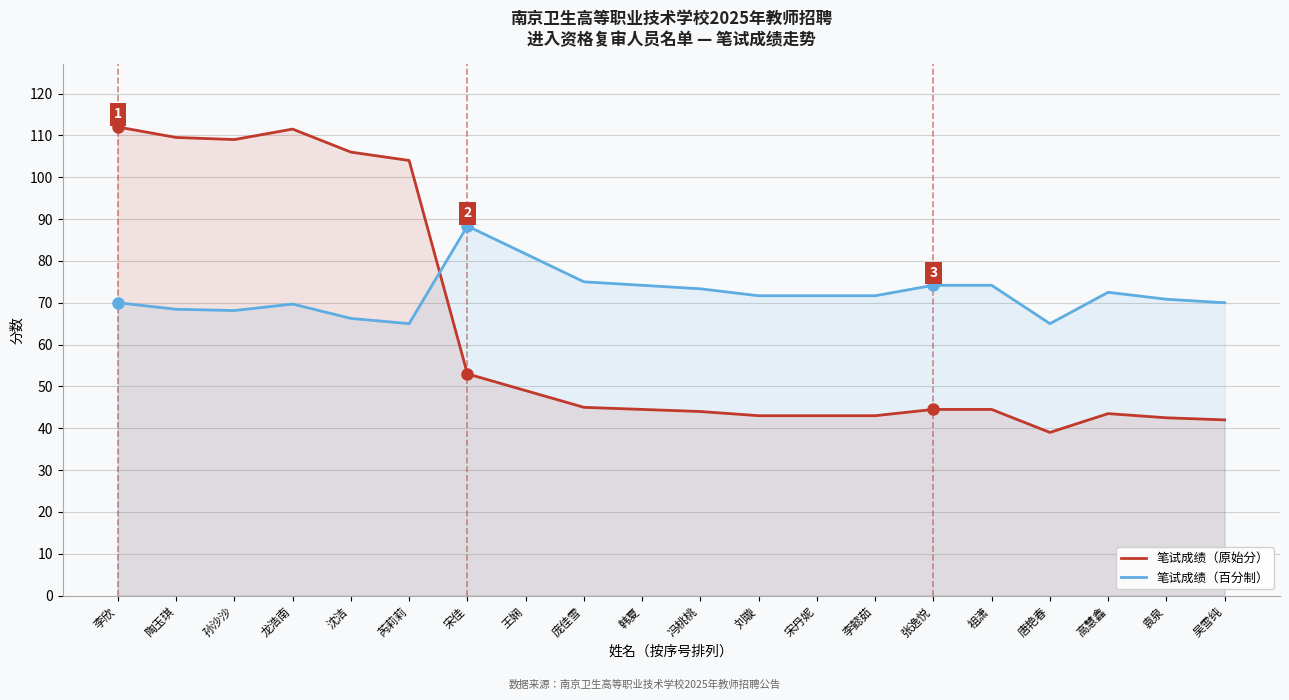

What is the difference between the 笔试成绩（原始分） values at 张逸悦 and 吴雪纯?

2.5